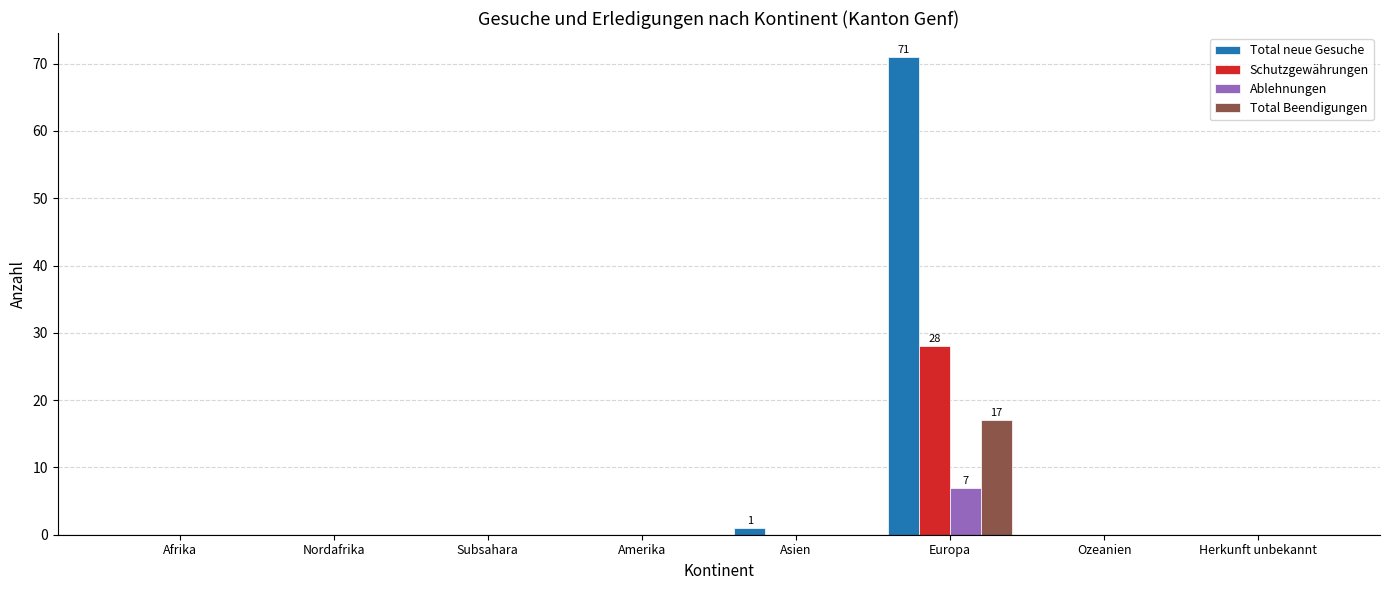

At which category is the sum across all series the highest?

Europa